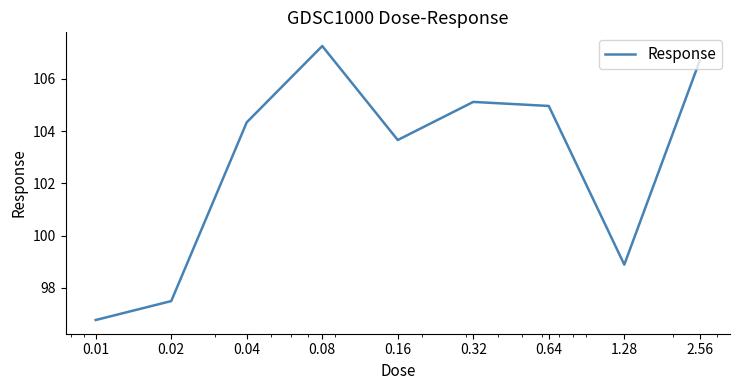

What is the minimum value shown in the chart?

96.8